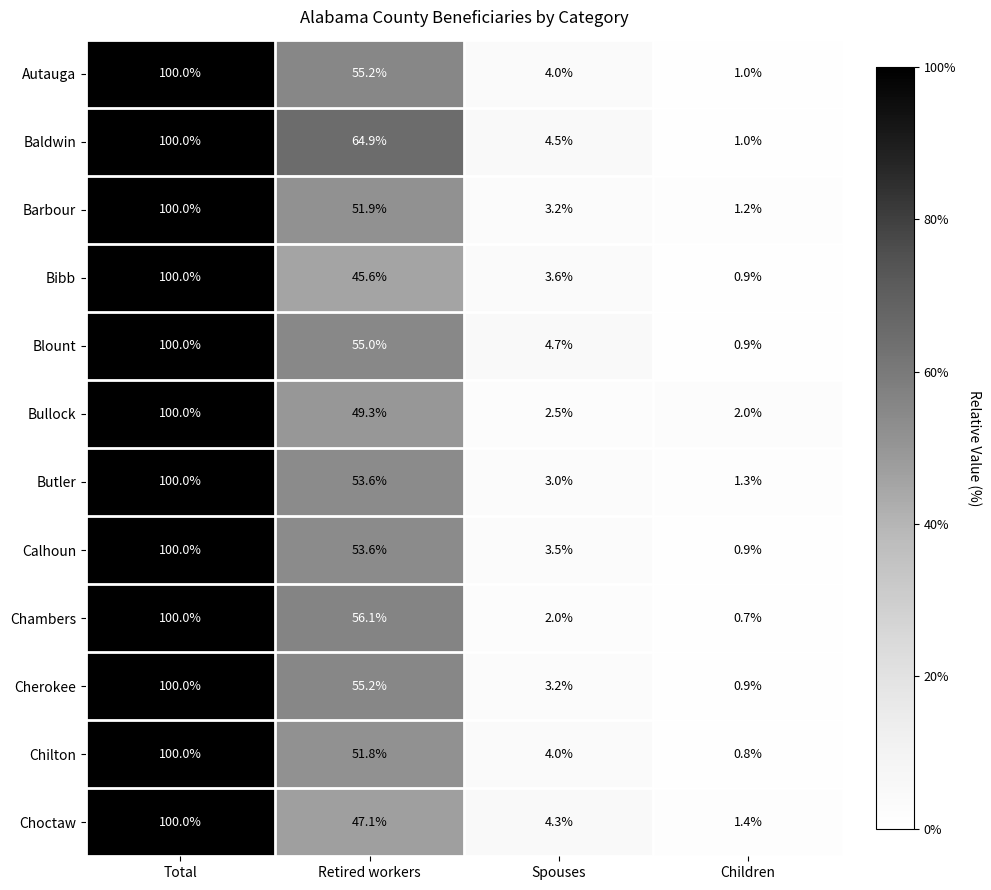

The Chambers series shows 0.7 at Children. True or false?

True